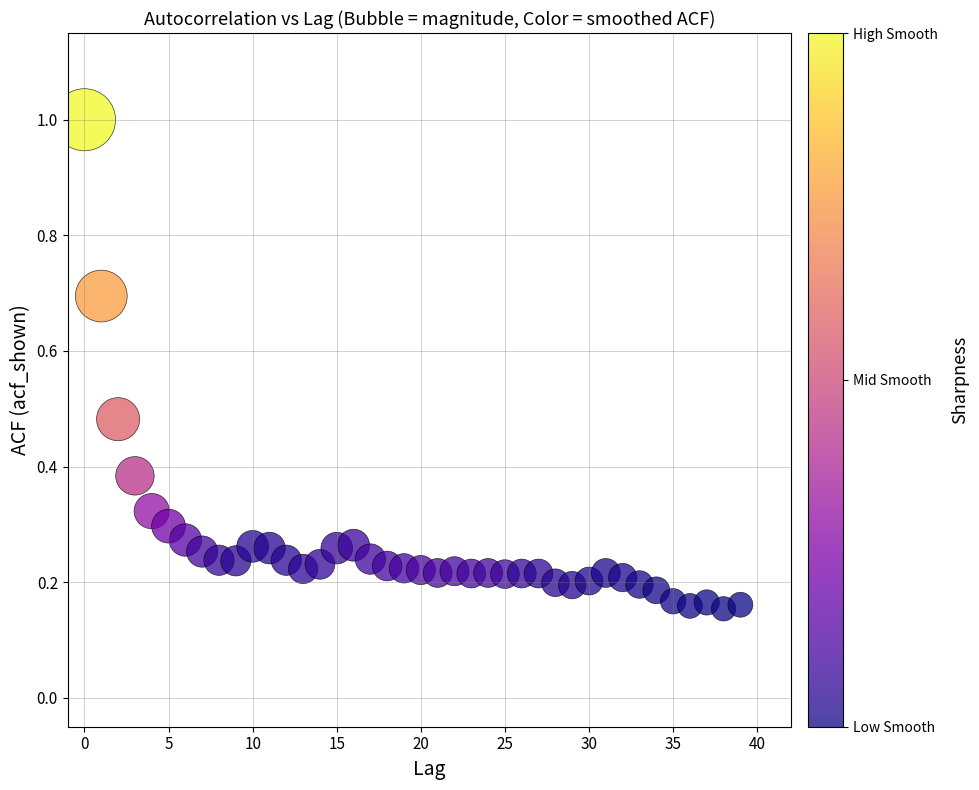

What is the range of Y values (max minus min)?

0.8